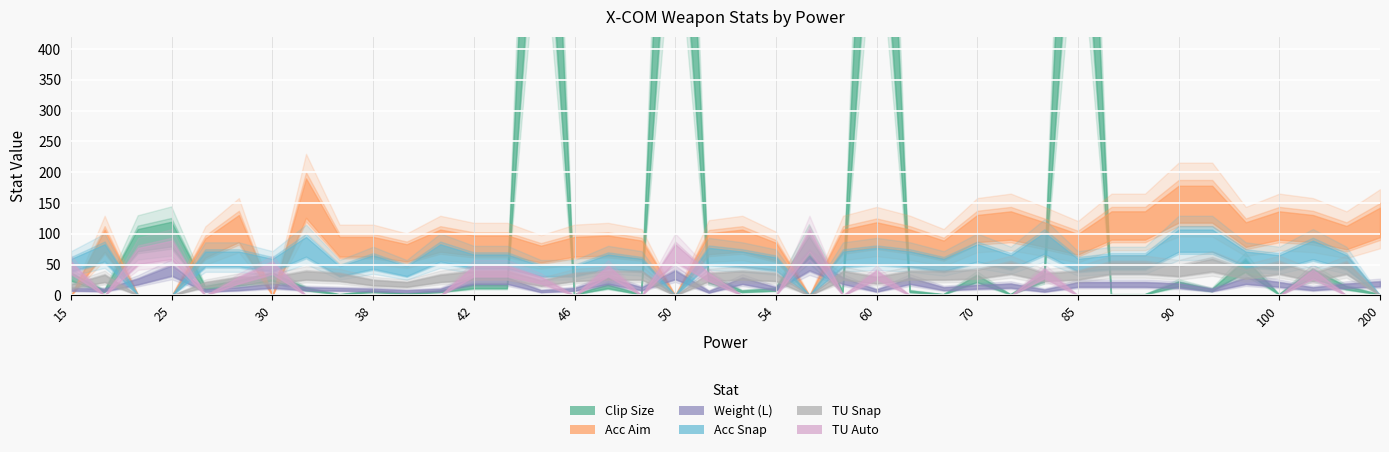

What is the label of the 5th point from the left?

26